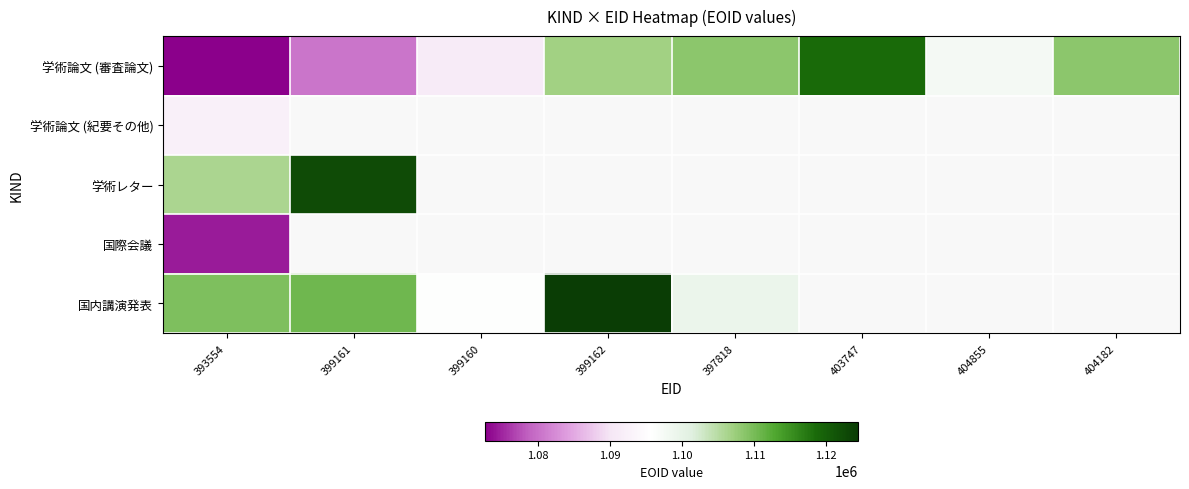

Count the number of data series in this chart.

5